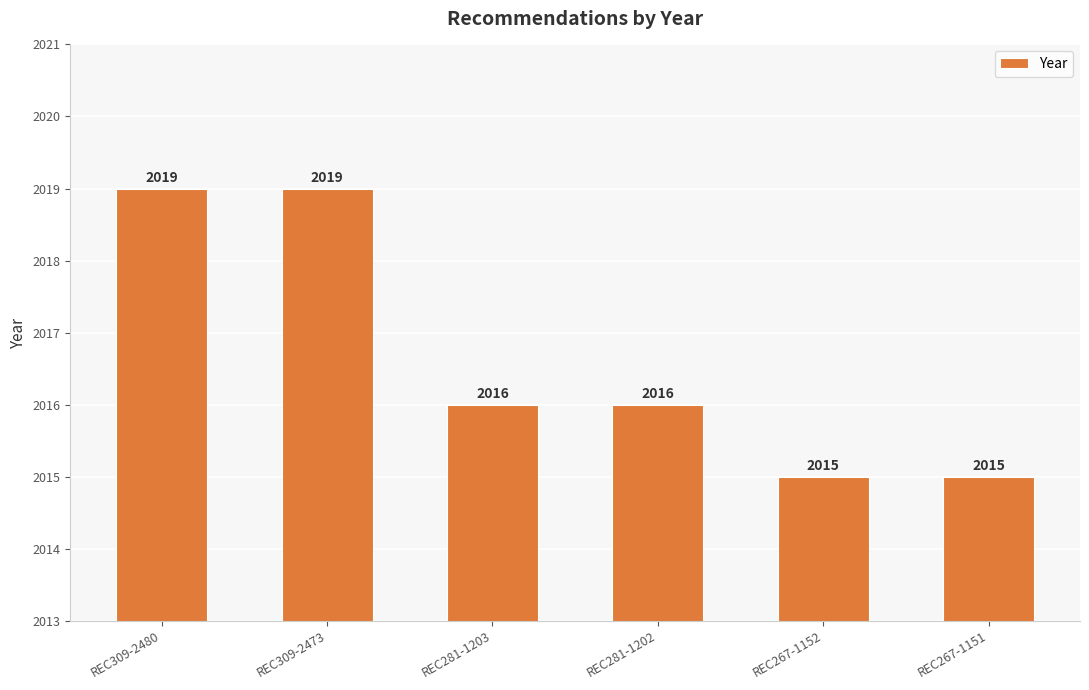

Does the chart contain any negative values?

No